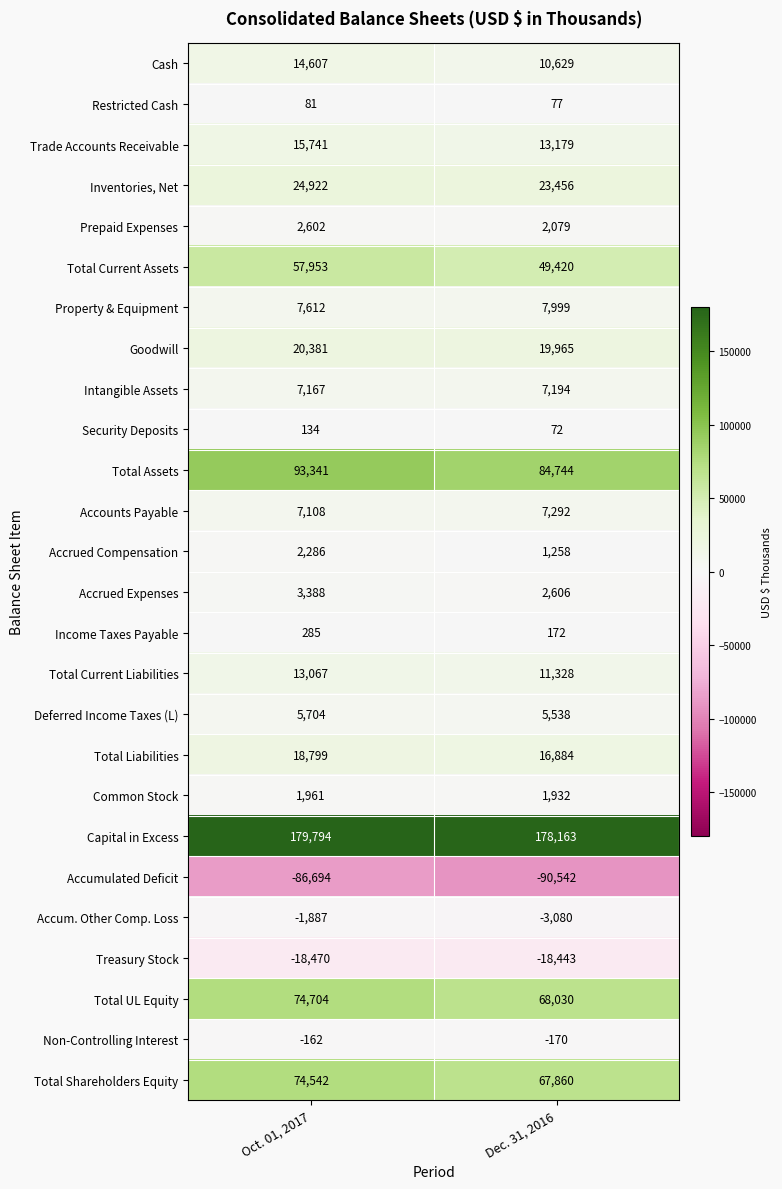

What is the approximate value of Accumulated Deficit at Dec. 31, 2016?

-90542